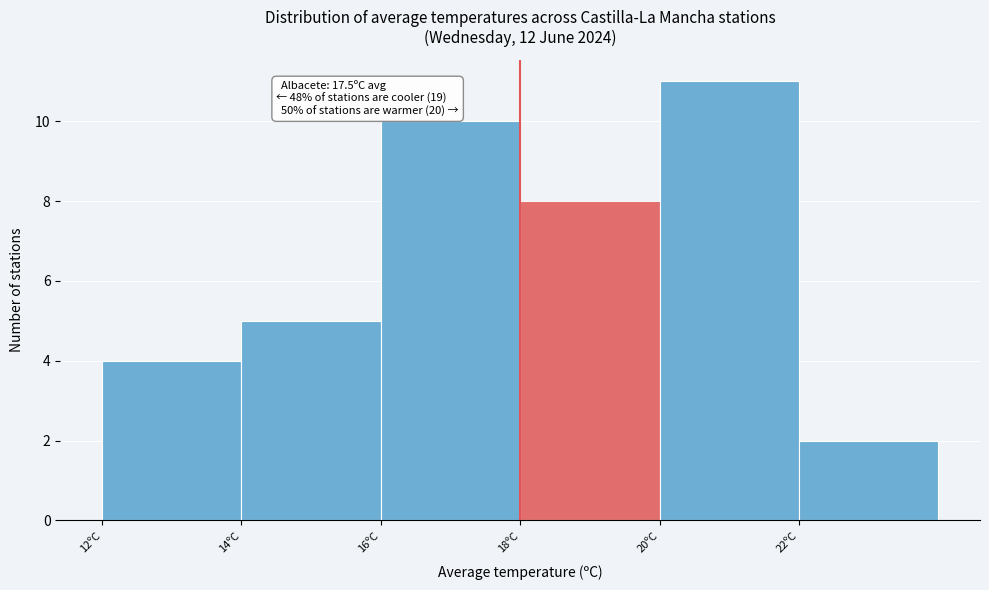

Reading right to left, transcribe all the data shown in this chart.

2	11	8	10	5	4